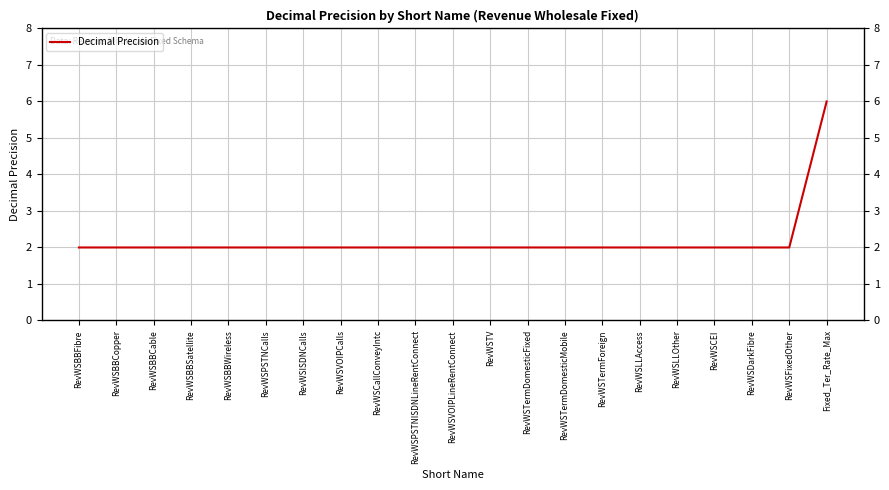

At which label is the value closest to 4?

RevWSBBFibre